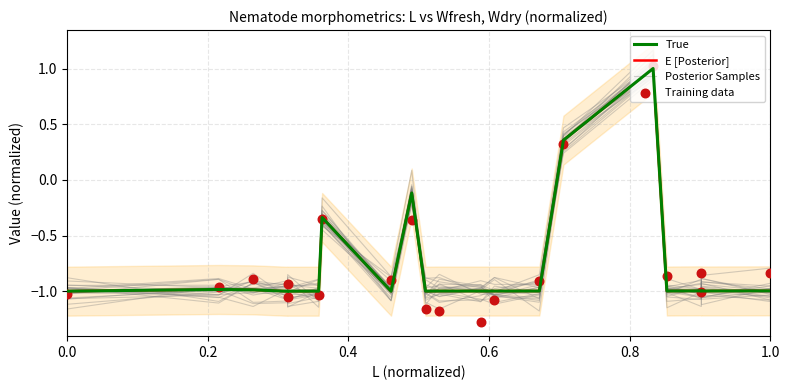

What are all the series names shown in the legend?

Posterior Samples, E [Posterior], True, Training data